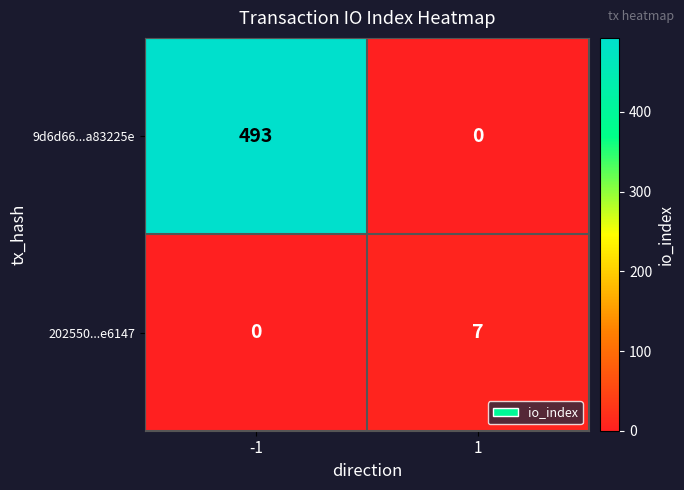

At how many categories does at least one series exceed 87?

1